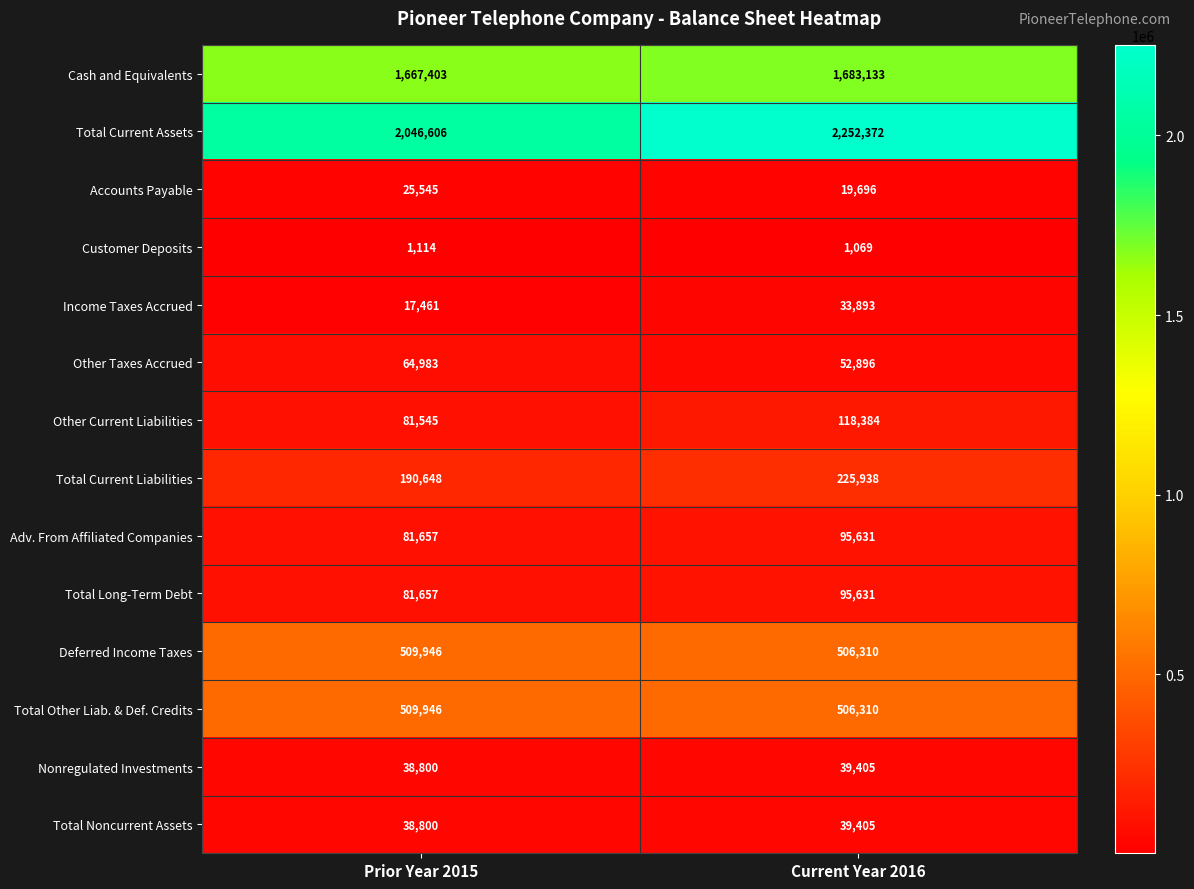

Which series has the largest total across all categories?

Total Current Assets